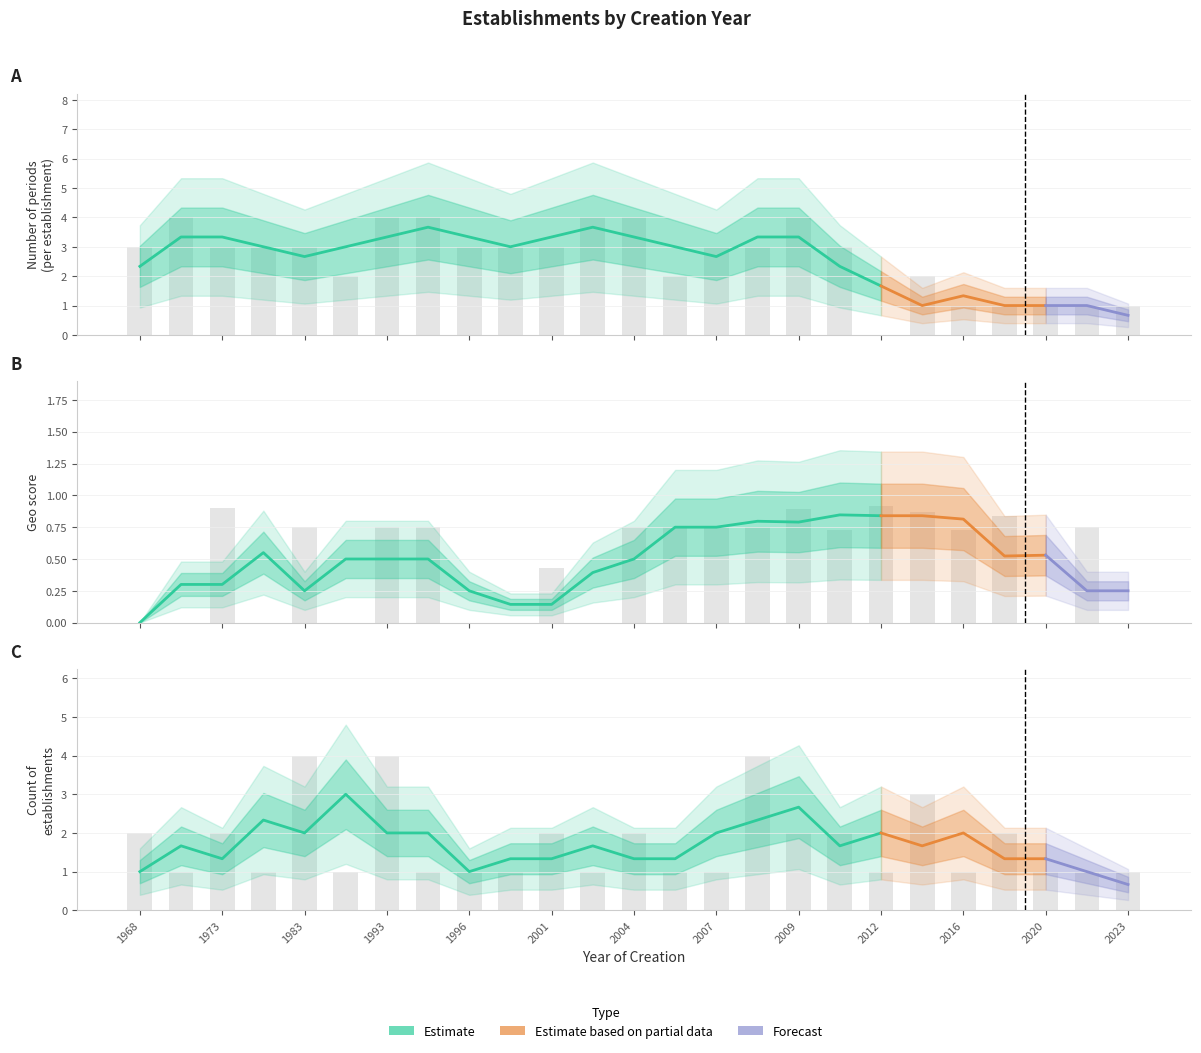

What is the sum of the geo_score values at 1993 and 2001?

1.2